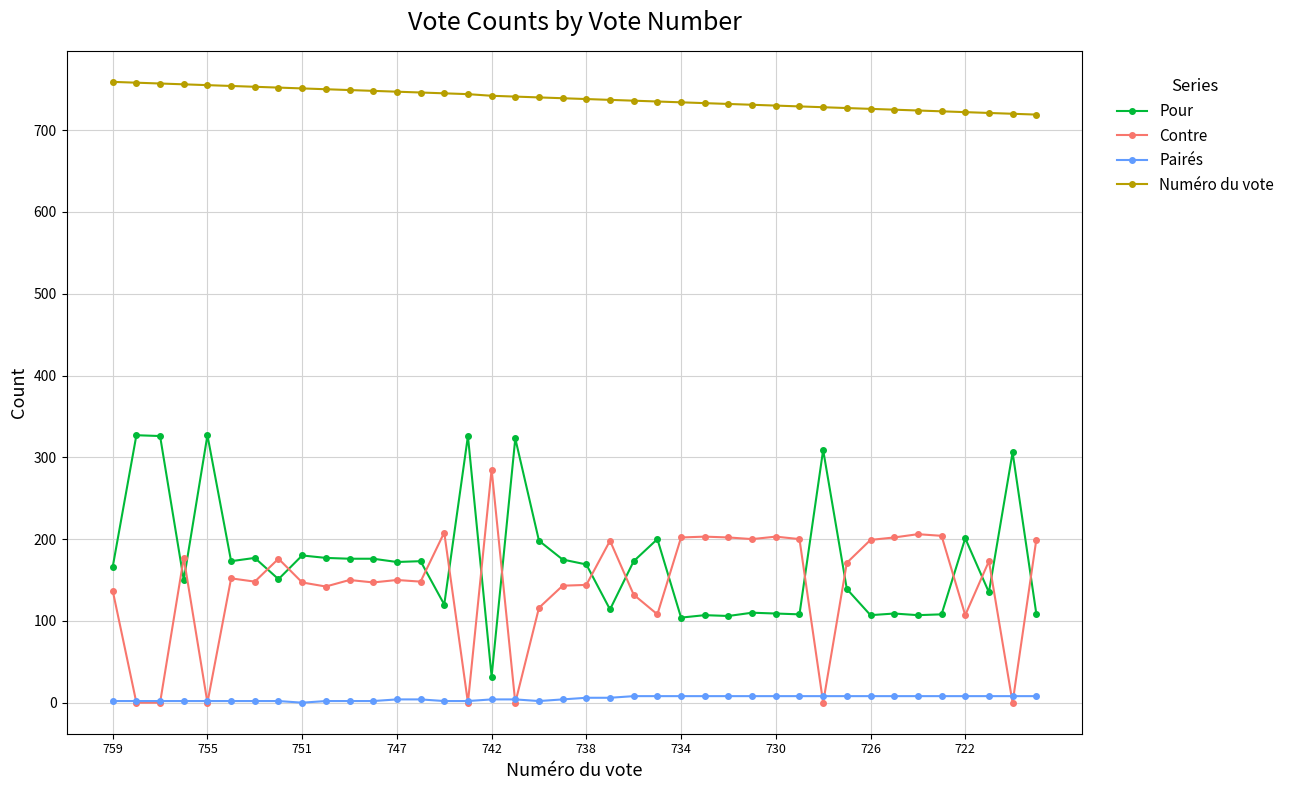

Which series has the largest total across all categories?

Numéro du vote